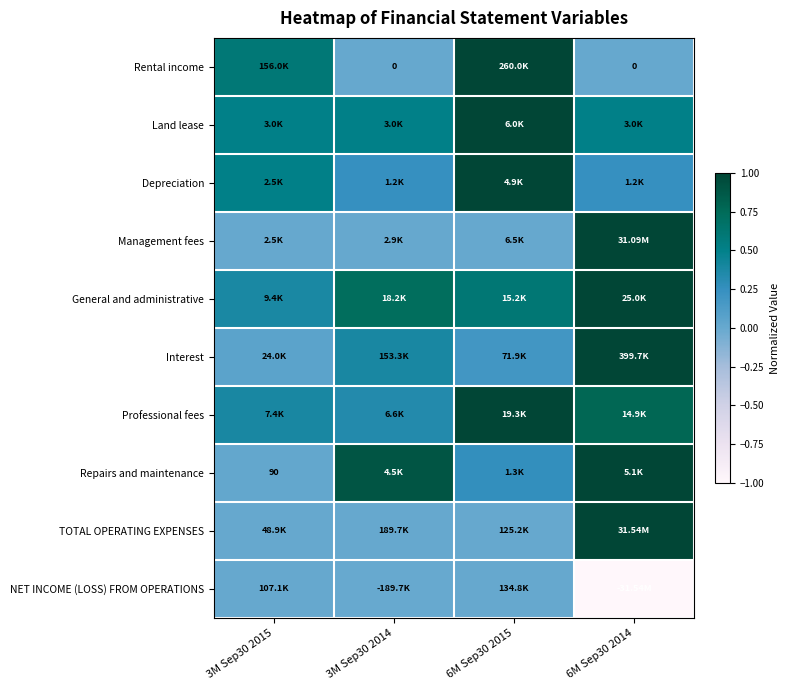

Is it true that Land lease equals 1.0 at 6M Sep30 2015?

True